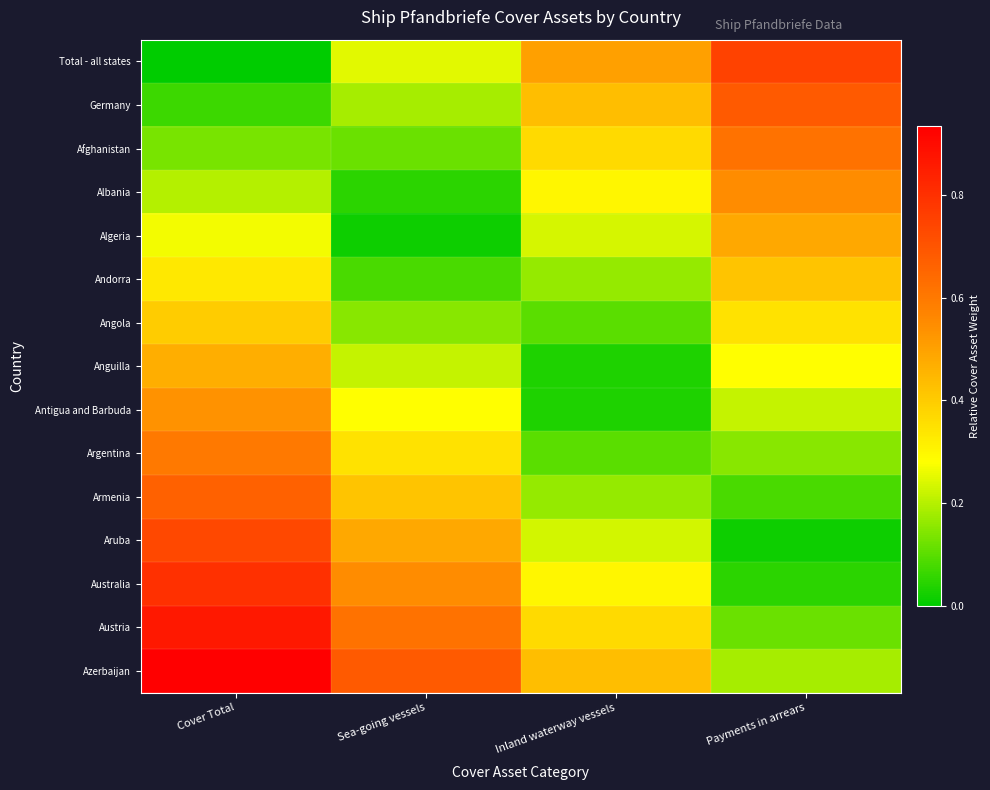

Which category has the highest value across all series?

Cover Total